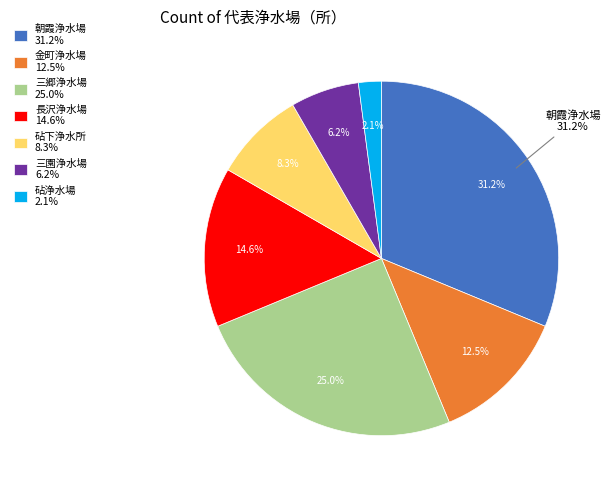

To the nearest percent, what percentage of the pie is 長沢浄水場?

15%